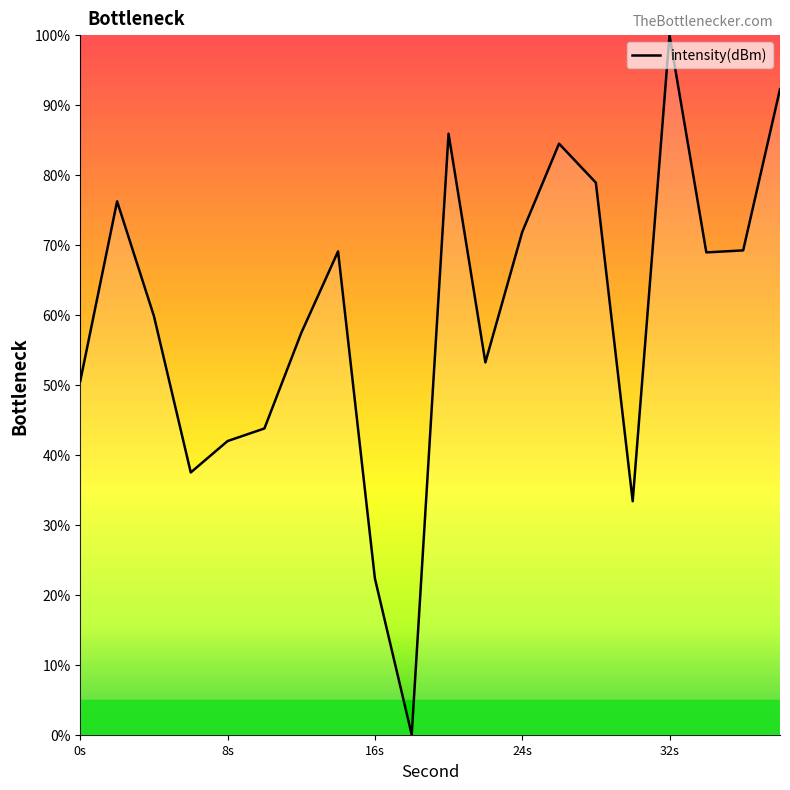

What is the average value?

59.8